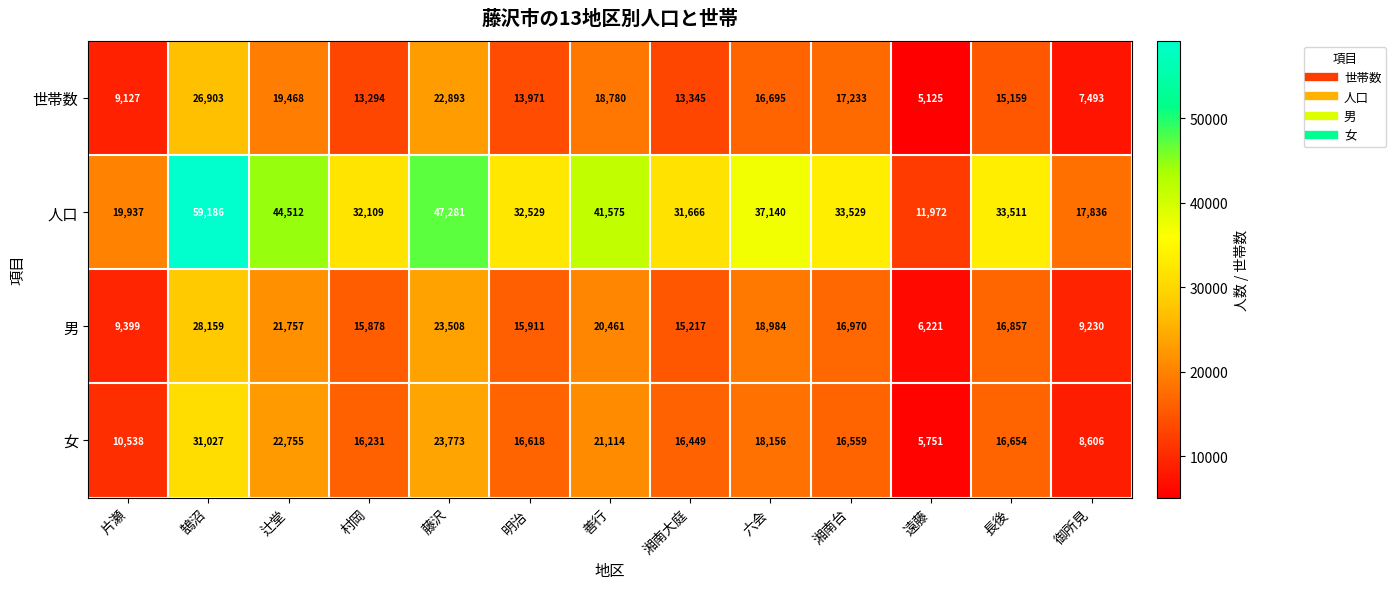

Which series has the largest range (max minus min)?

人口